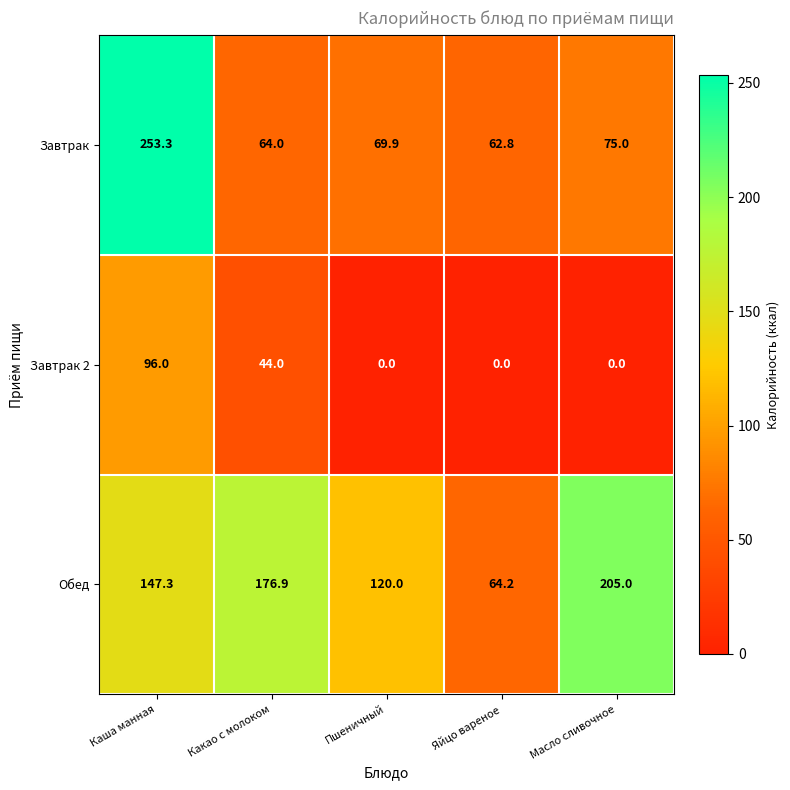

Which series has the largest range (max minus min)?

Завтрак